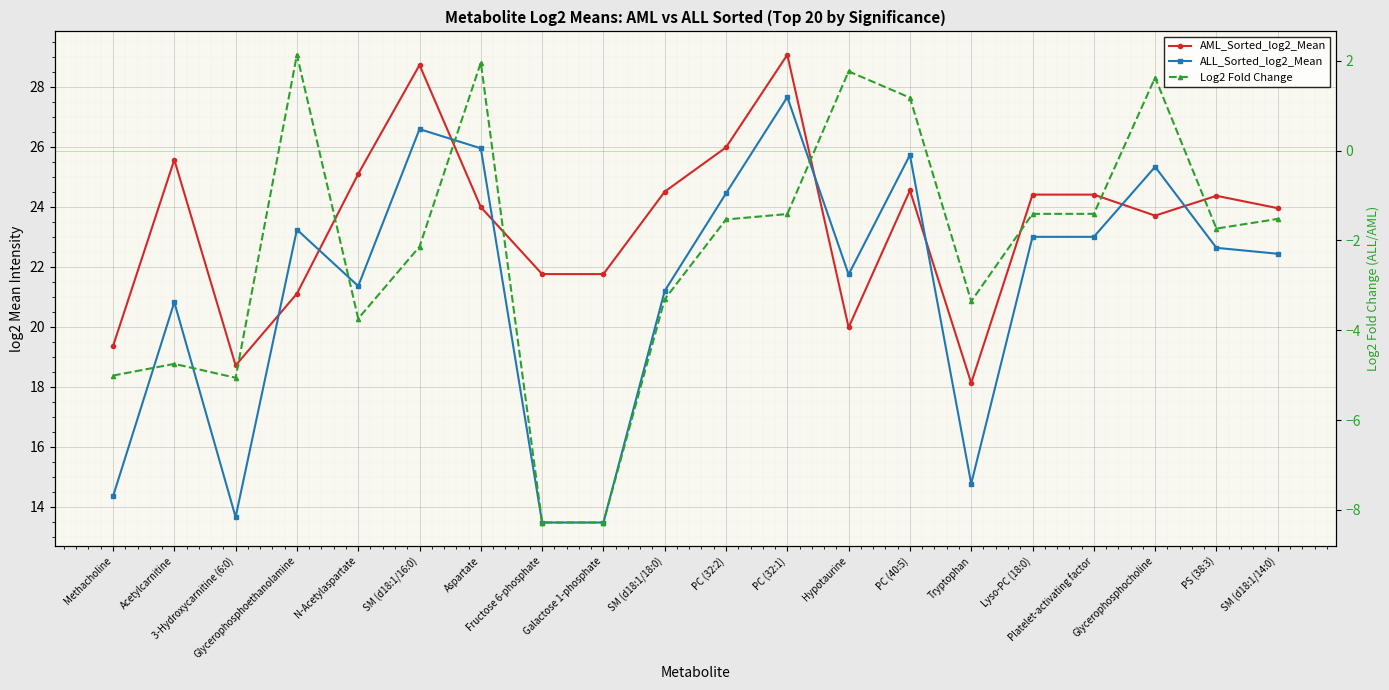

What is the value of the AML_Sorted_log2_Mean point at the 19th from the left?

24.4